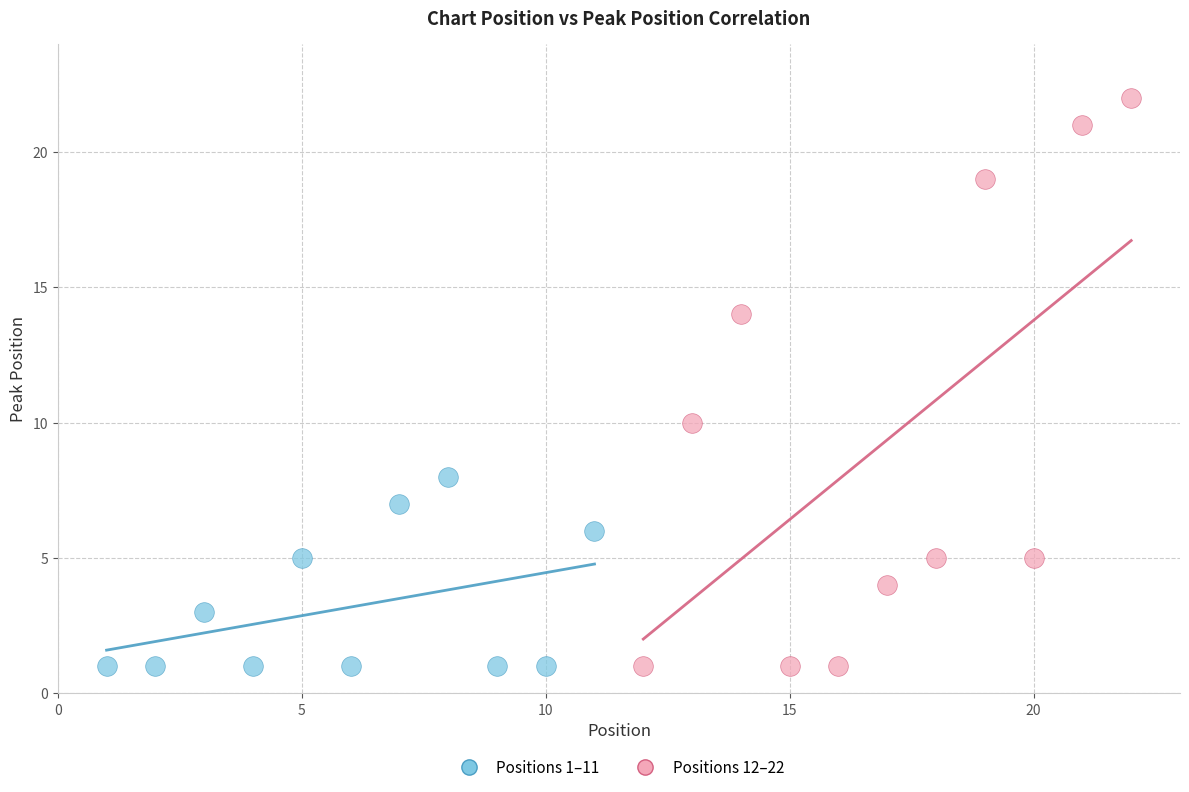

Which series reaches the maximum Y coordinate?

Positions 12–22